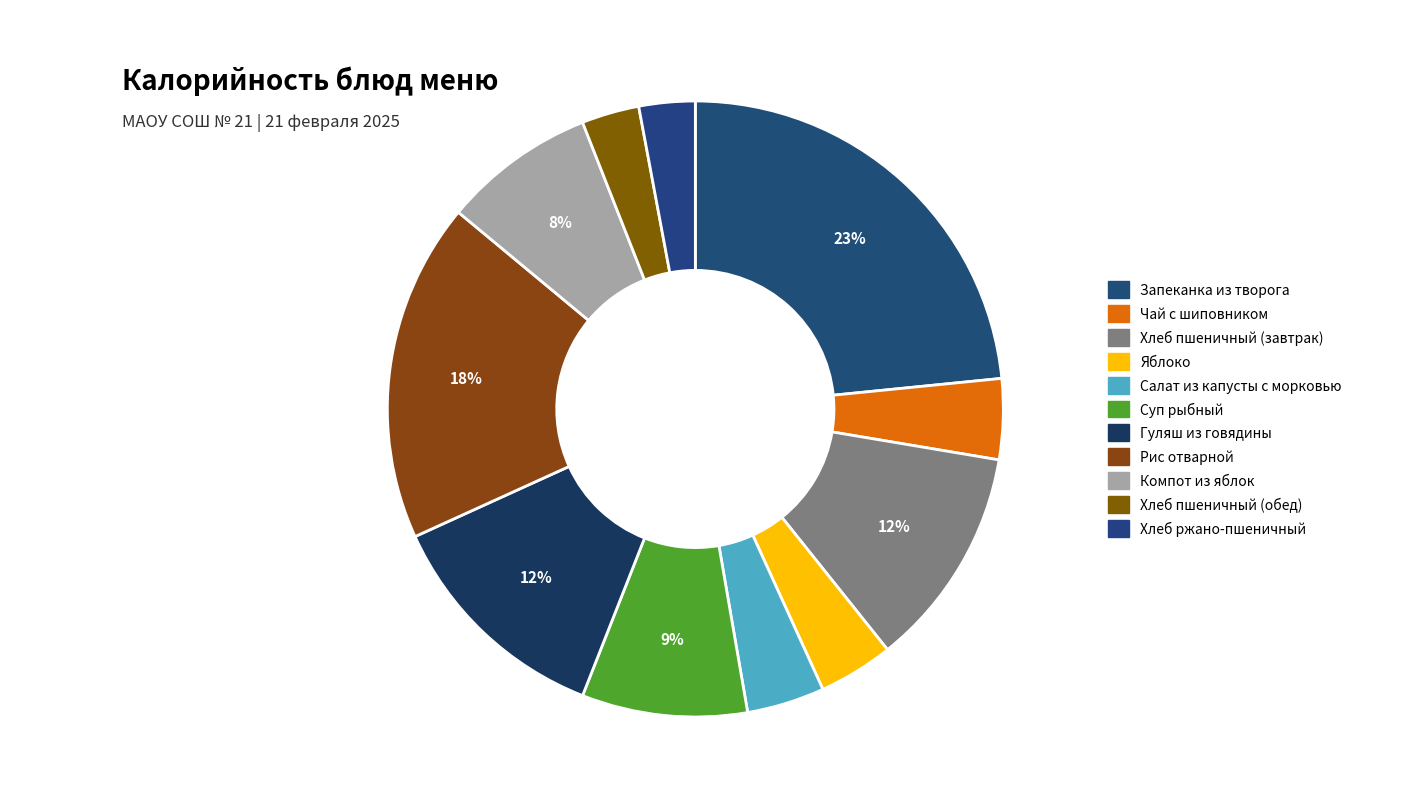

Is it true that Компот из яблок is 8% of the pie?

True